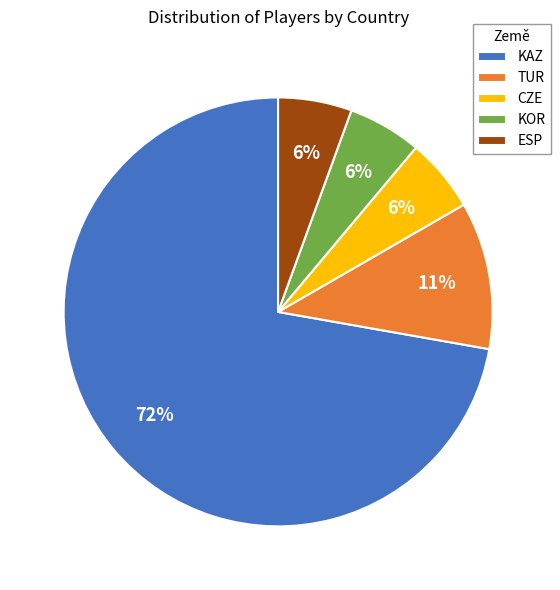

Between ESP and KAZ, which is larger?

KAZ